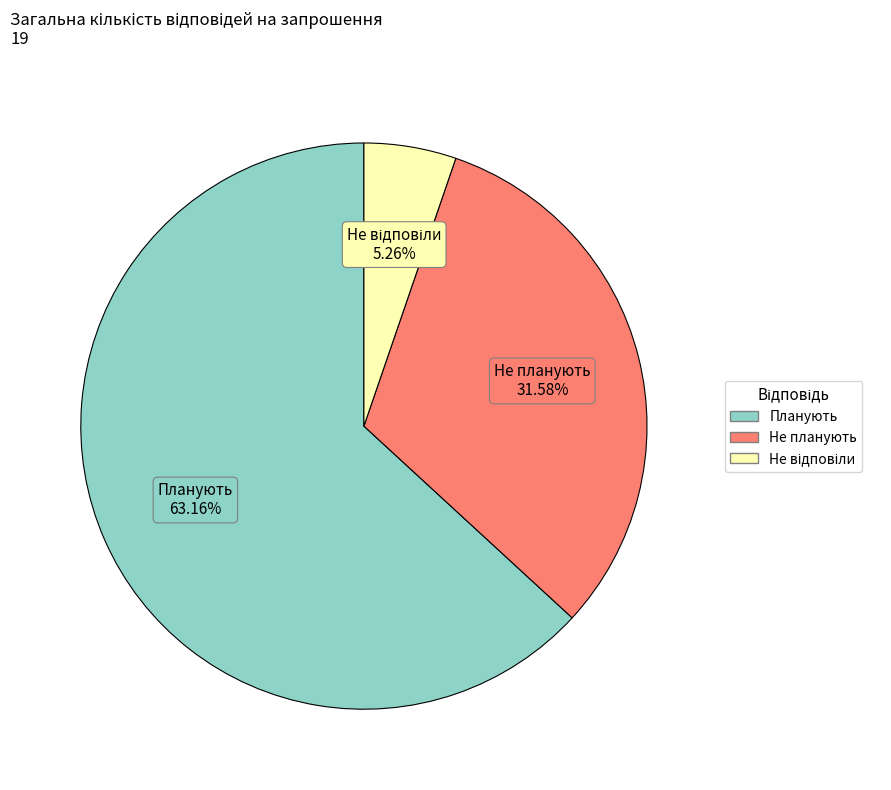

Does Планують represent more than half of the total?

Yes